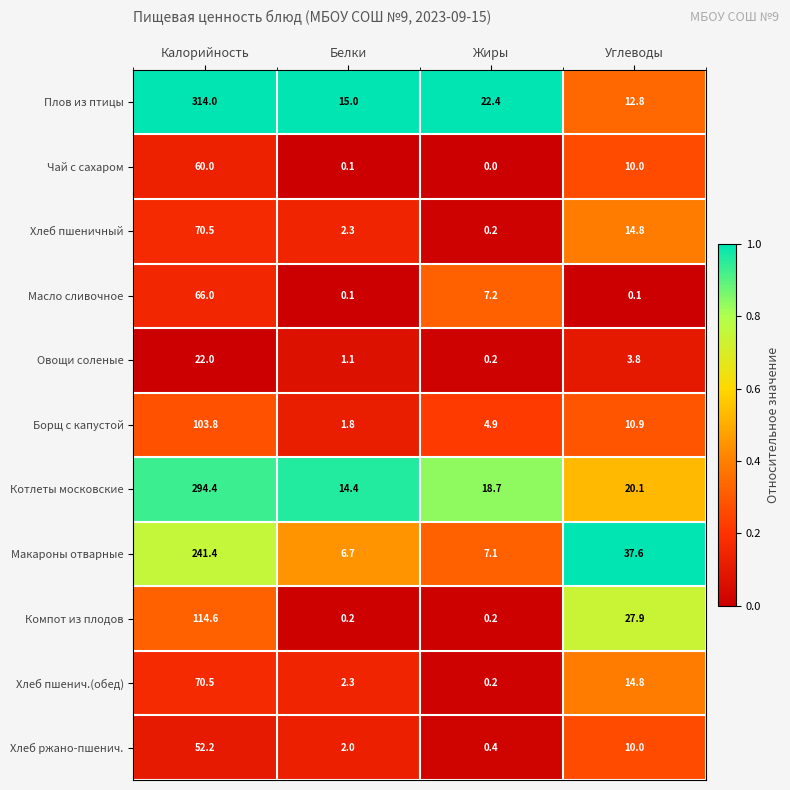

Which label corresponds to the smallest value in the chart?

Жиры